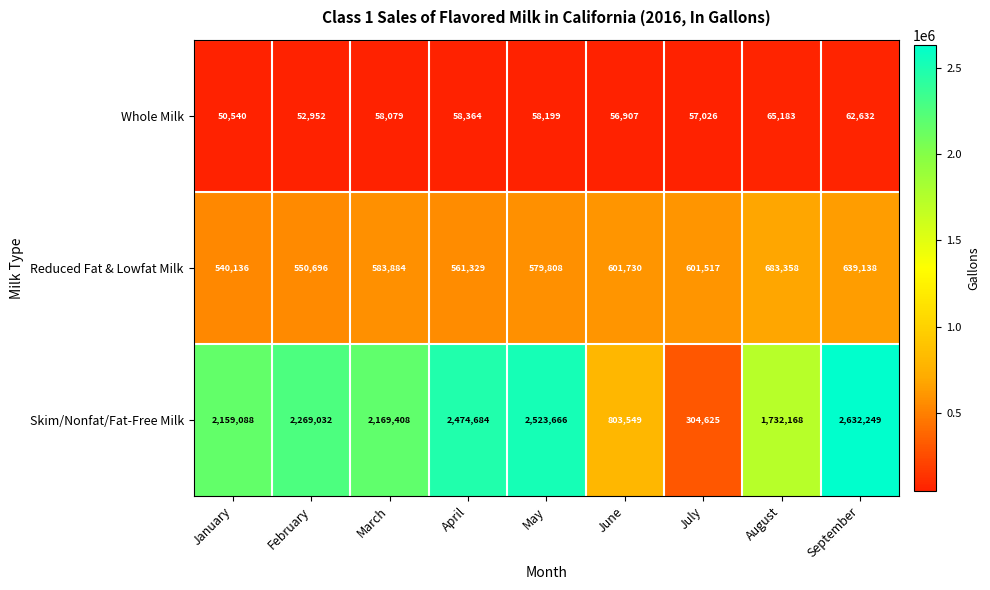

Reading left to right, list all the values displayed in this chart.

Whole Milk: 50540	52952	58079	58364	58199	56907	57026	65183	62632
Reduced Fat & Lowfat Milk: 540136	550696	583884	561329	579808	601730	601517	683358	639138
Skim/Nonfat/Fat-Free Milk: 2159088	2269032	2169408	2474684	2523666	803549	304625	1732168	2632249